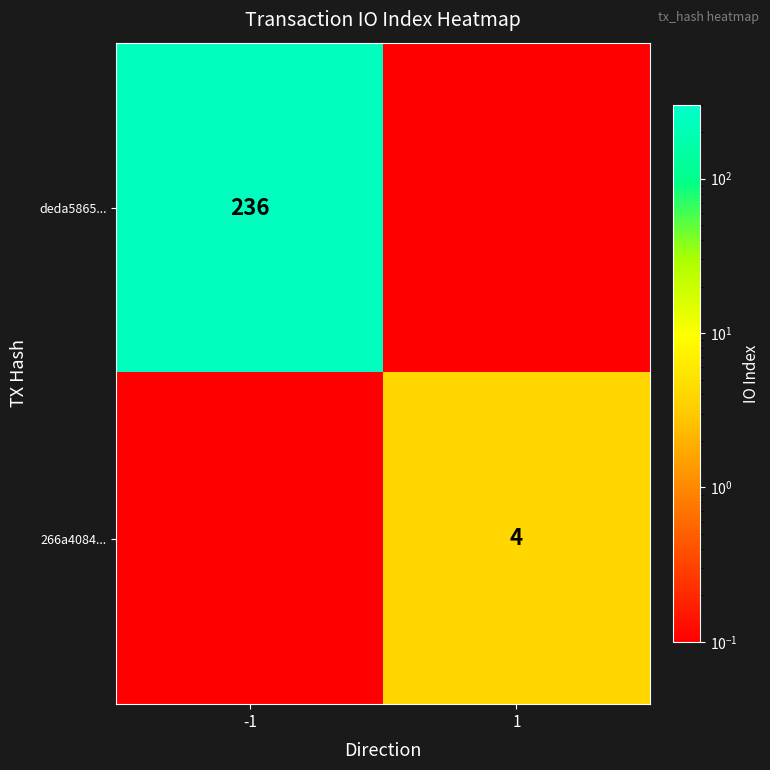

Is the value of 266a4084... at 1 greater than the value of deda5865... at -1?

No